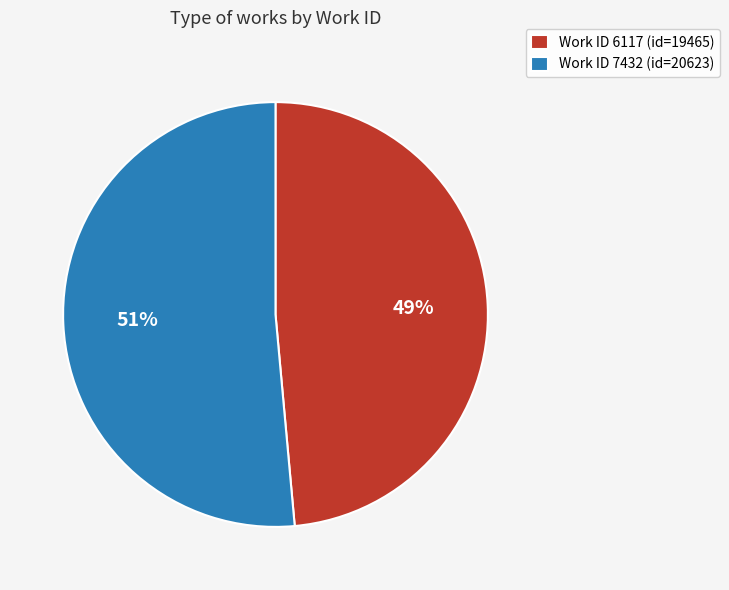

Rank the categories by value from lowest to highest.

Work ID 6117 (id=19465), Work ID 7432 (id=20623)